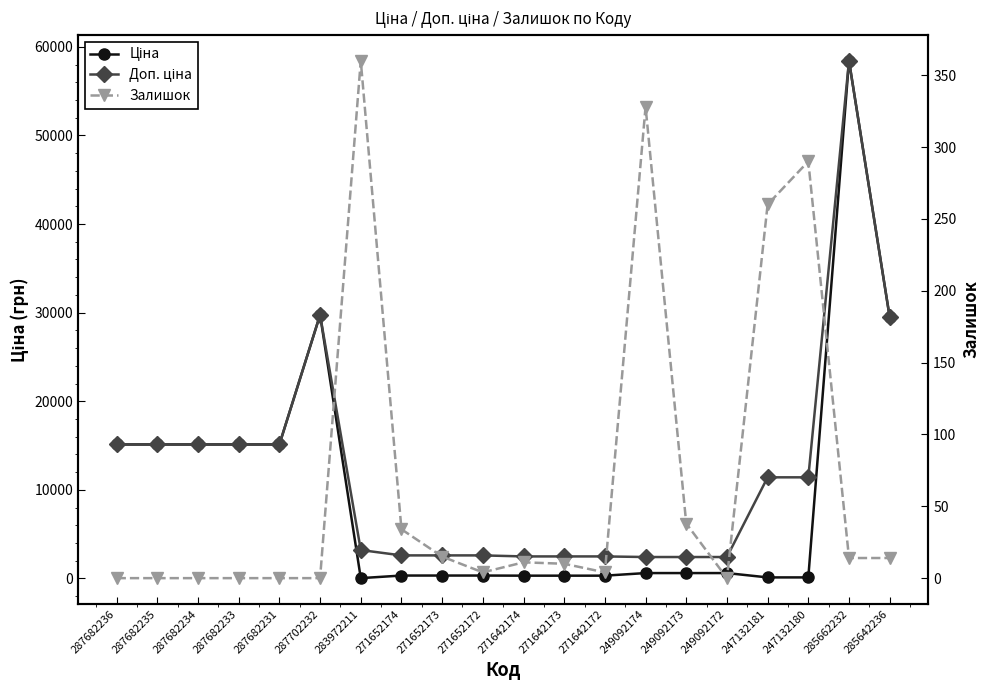

At how many categories does at least one series exceed 28935?

3